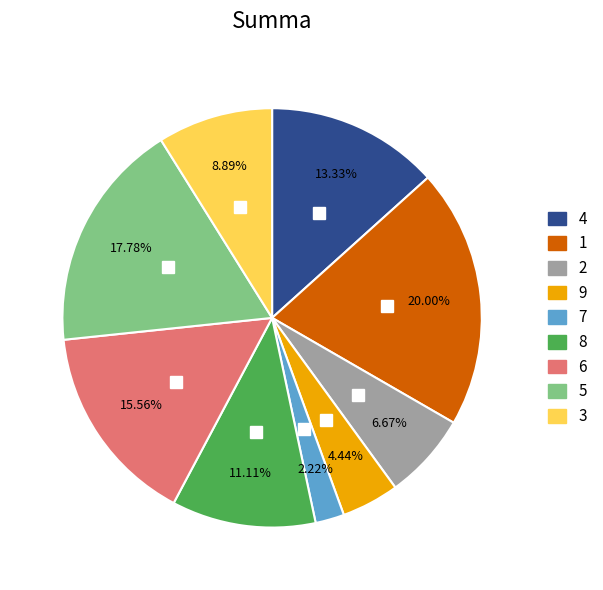

Is 1 the majority of the pie?

No